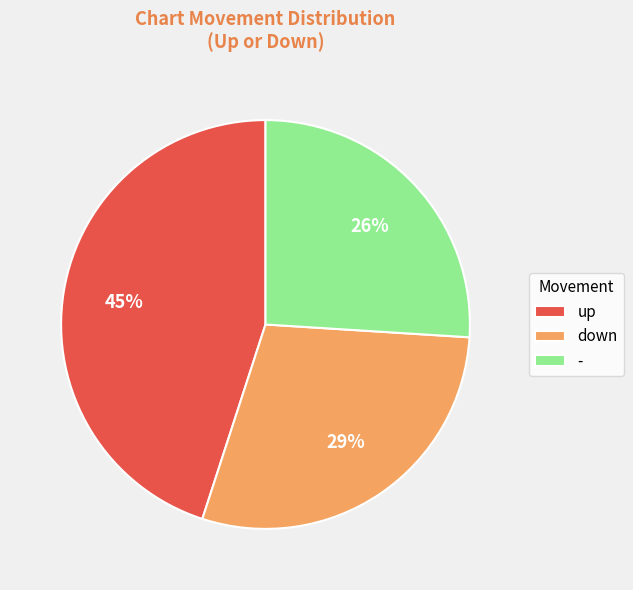

Which has a higher value, up or -?

up